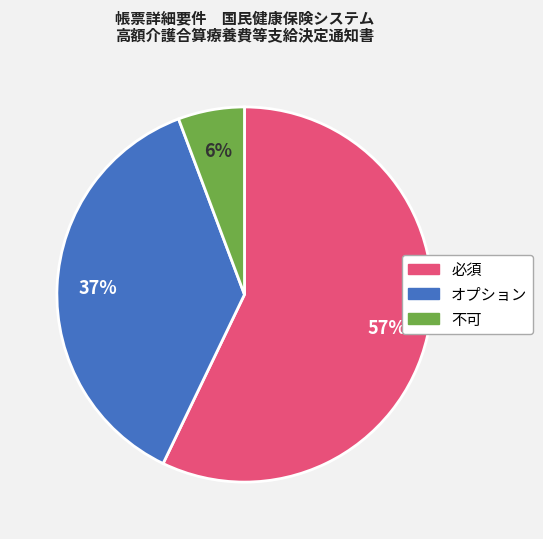

To the nearest percent, what is the difference between the オプション and 必須 slice percentages?

20%